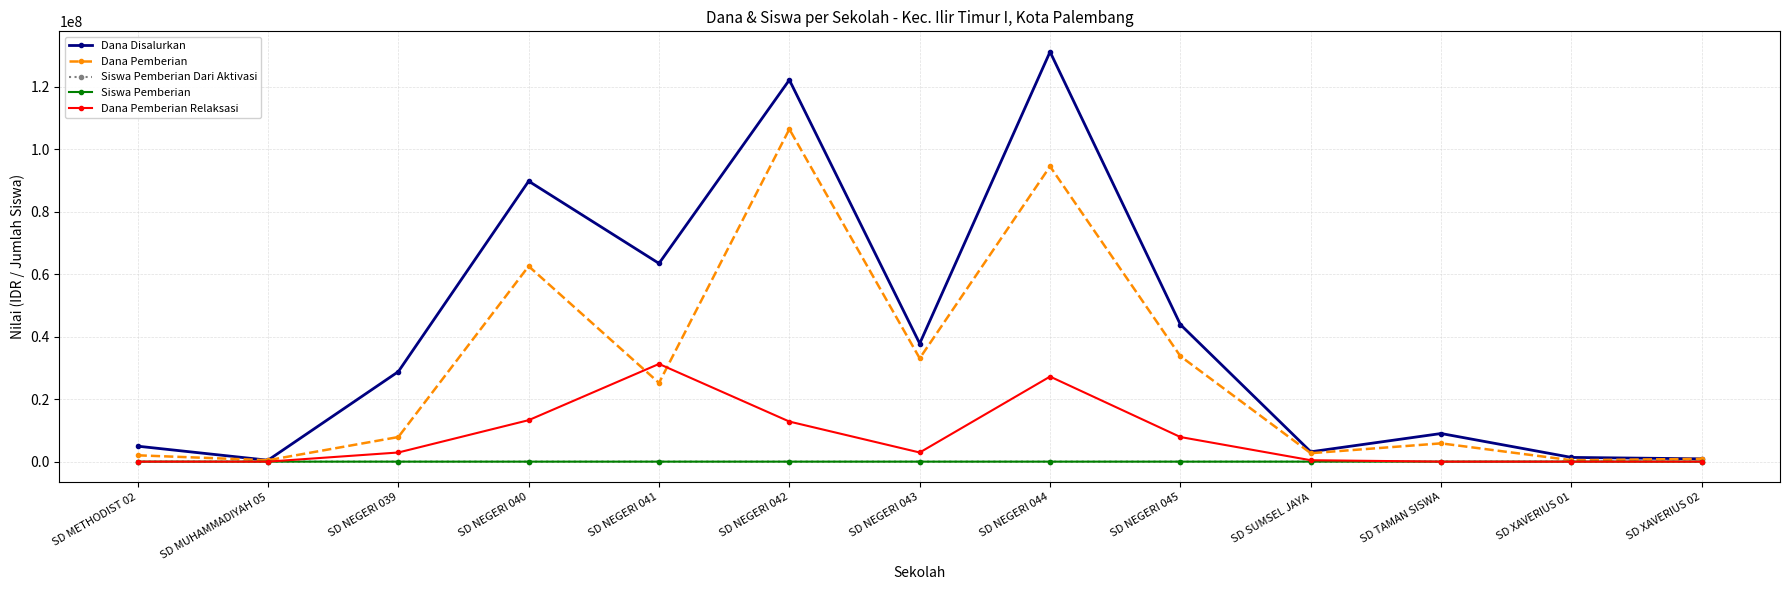

How many lines are shown in the chart?

5